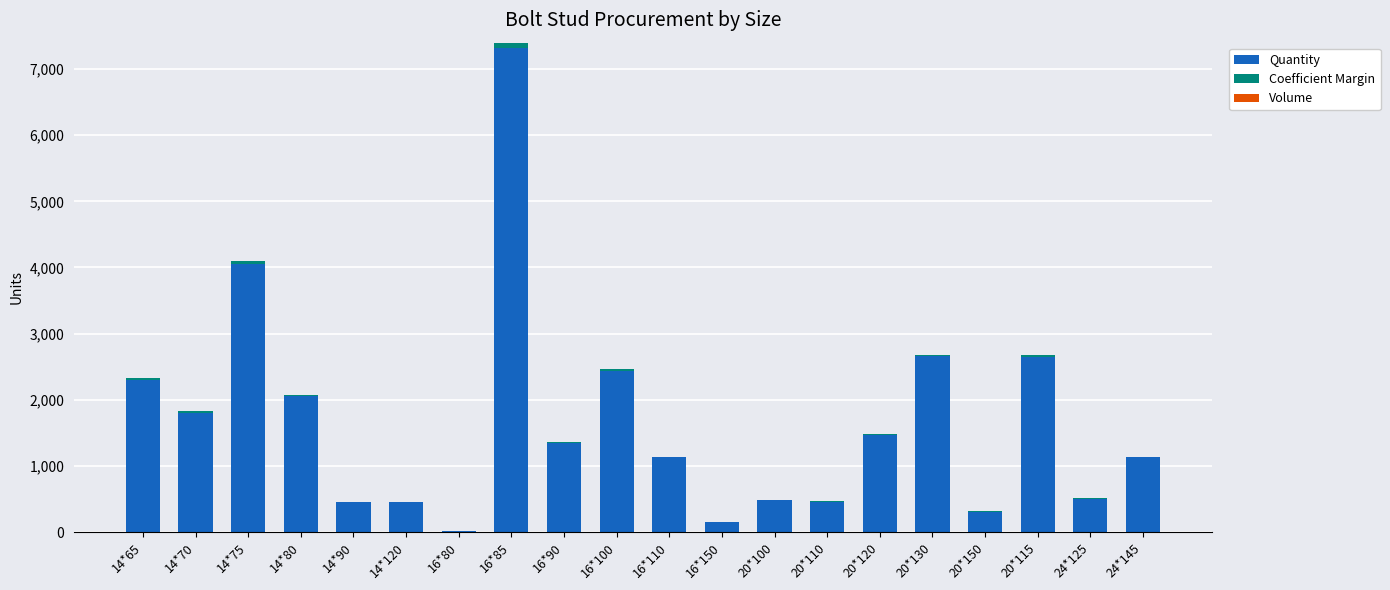

Where is Quantity nearest to the value 3674?

14*75